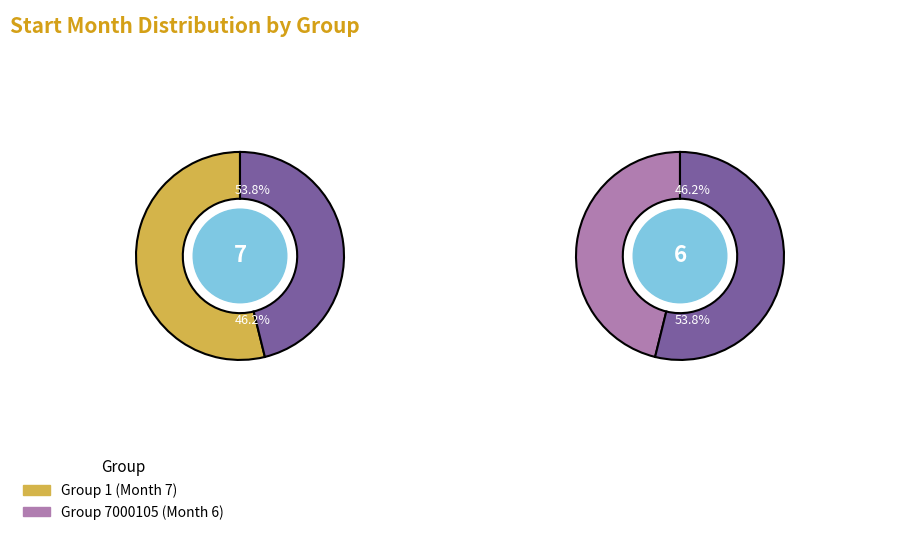

How many segments does this pie chart have?

2